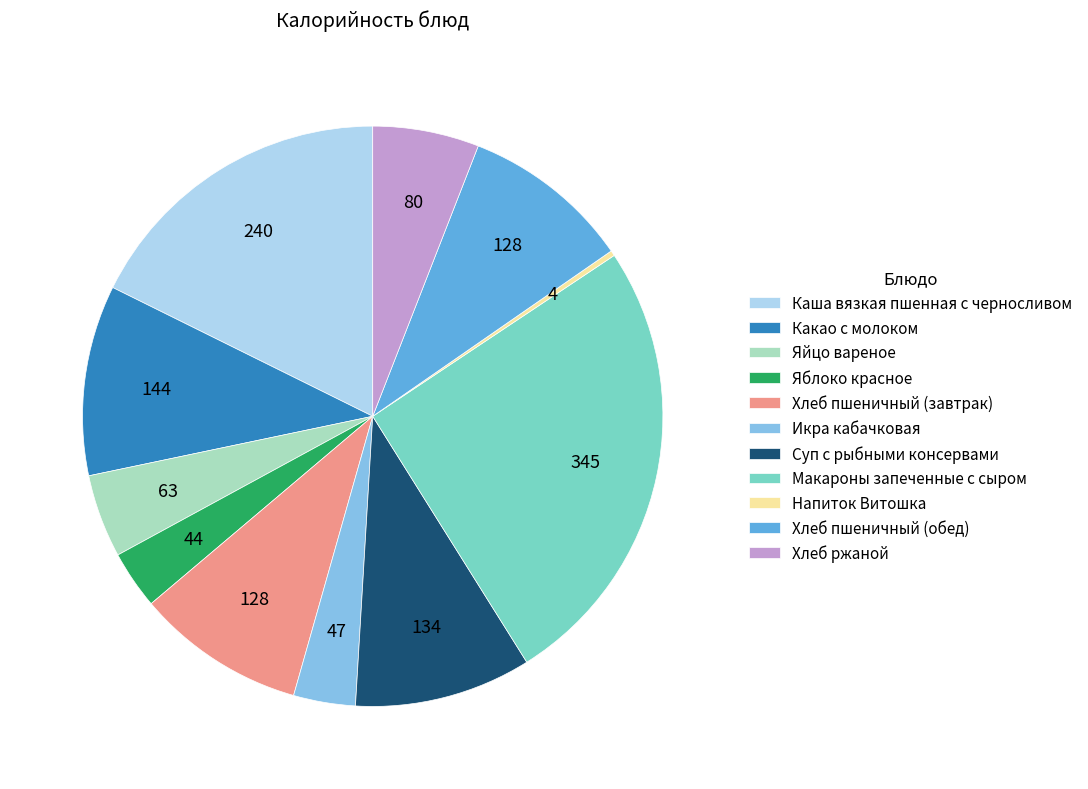

Is the sum of Хлеб пшеничный (завтрак) and Хлеб пшеничный (обед) greater than half?

No